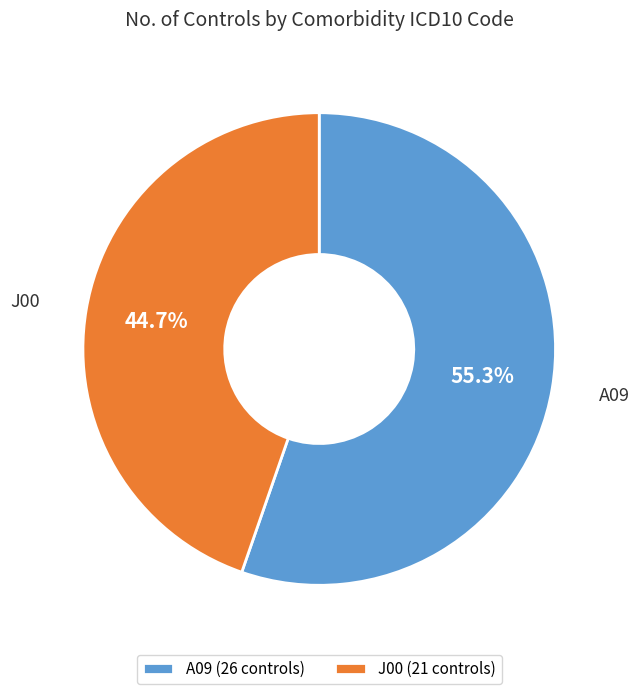

Is J00 the majority of the pie?

No